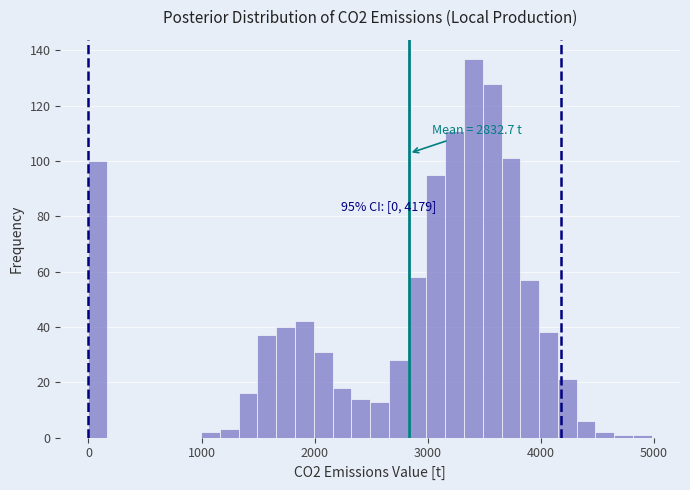

Read against the x-axis, roughly where is the centre of the tallest bar?

3400